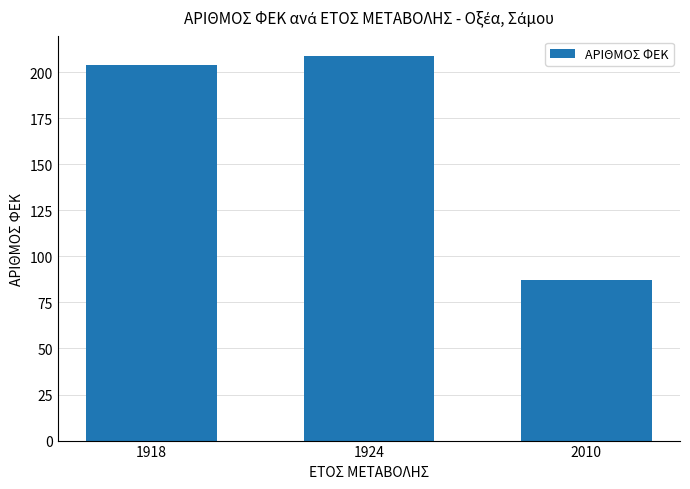

What is the ratio of the value at 2010 to the value at 1924?

0.4